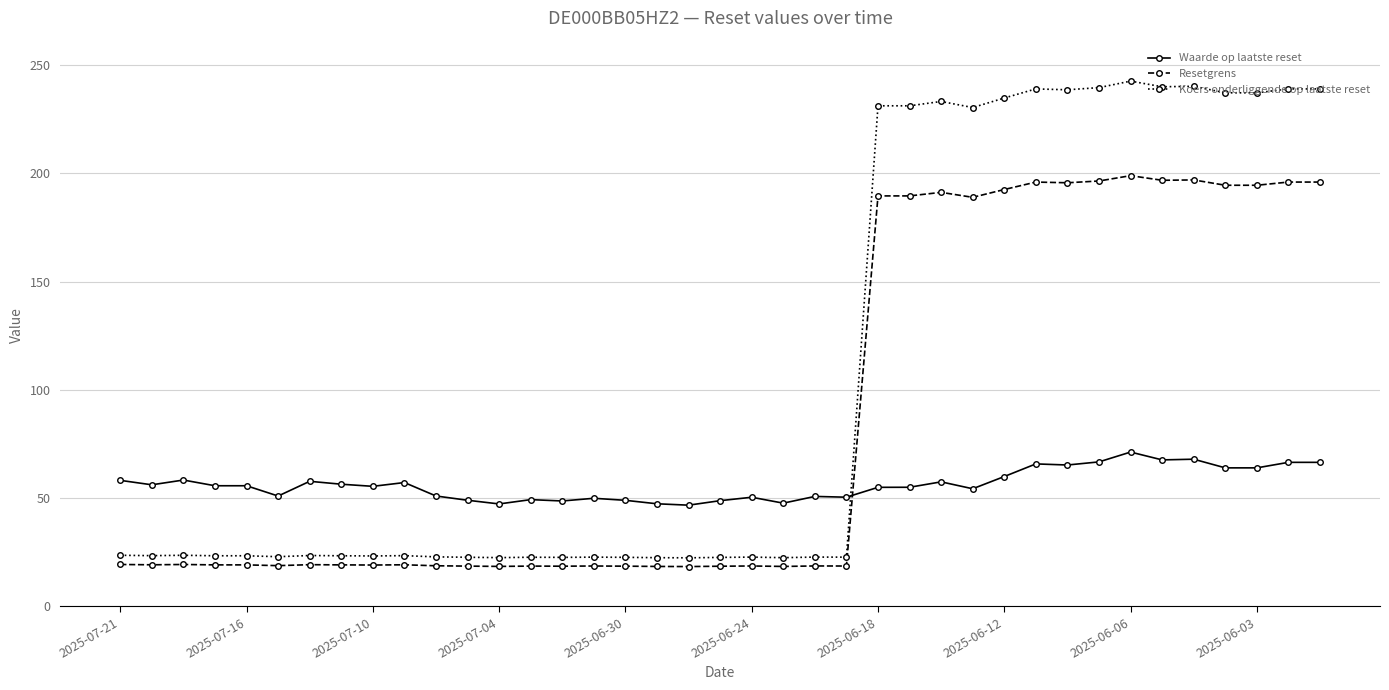

True or false: Koers onderliggende op laatste reset has more than 1 interior local peaks.

True